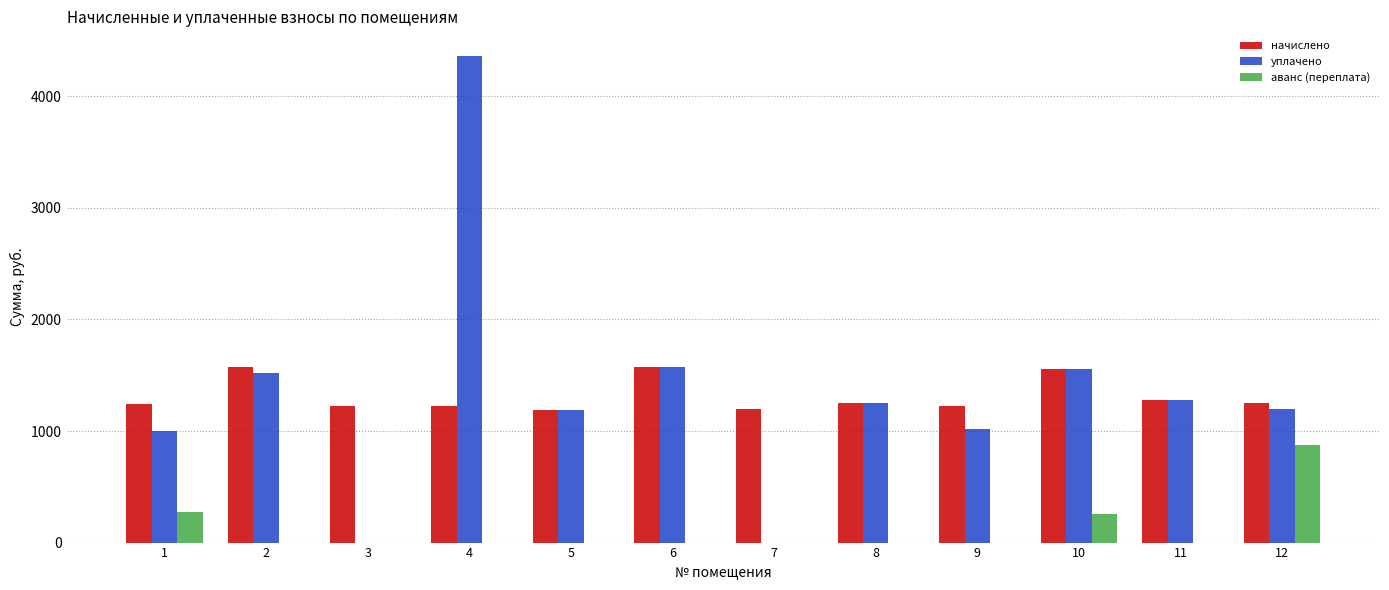

What is the total value across all series at 12?

3331.9